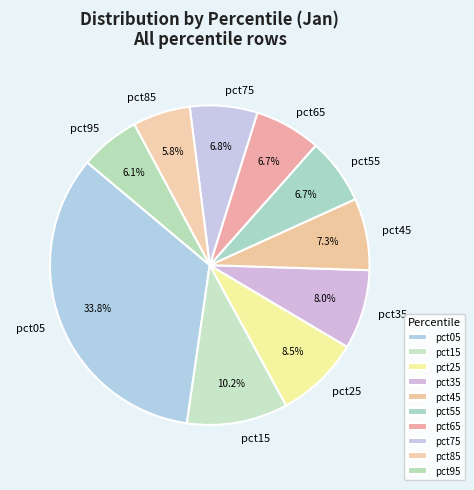

What portion of the pie excludes pct95?

93.9%